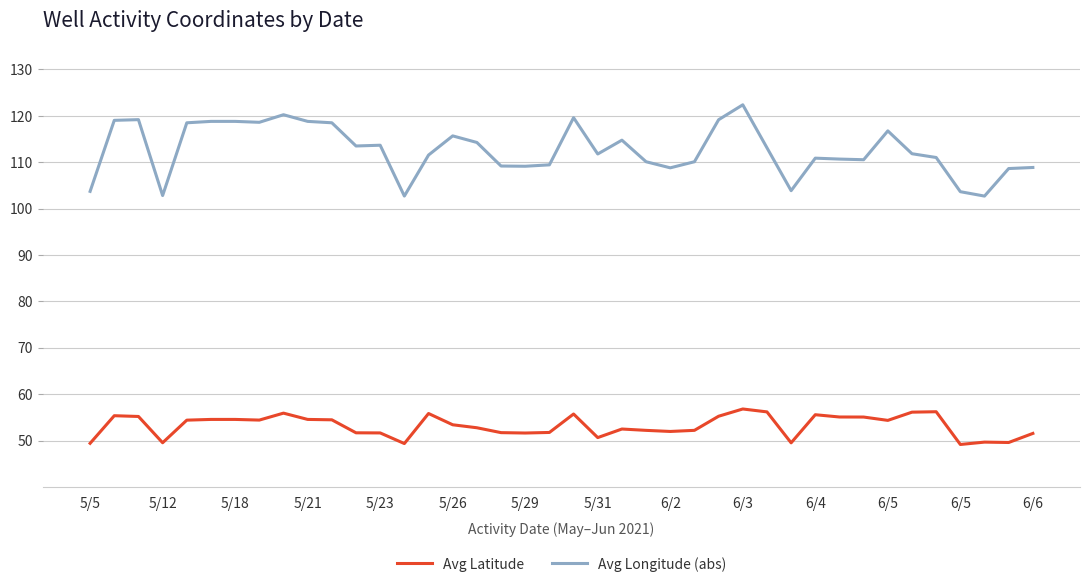

True or false: Avg Latitude and Avg Longitude (abs) cross at least once.

False